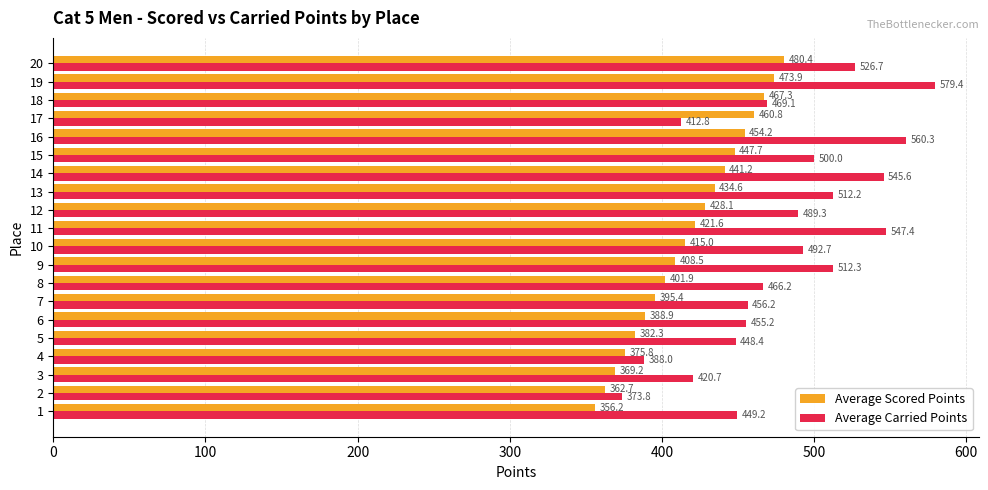

What is the average value of the Average Scored Points series?

418.3